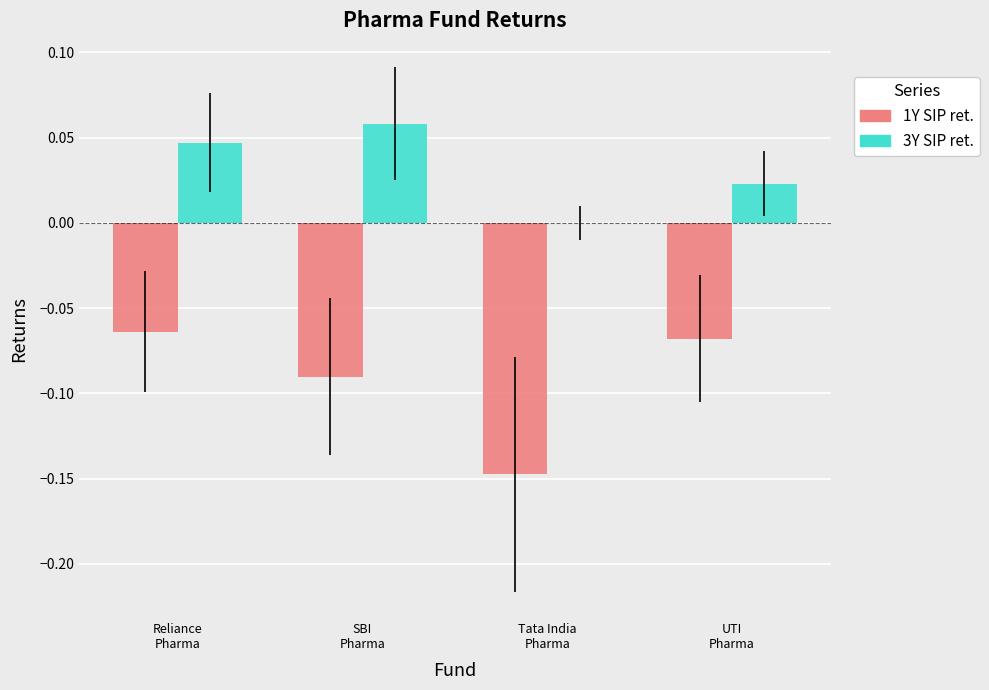

What is the sum of all 1Y SIP ret. values?

-0.4